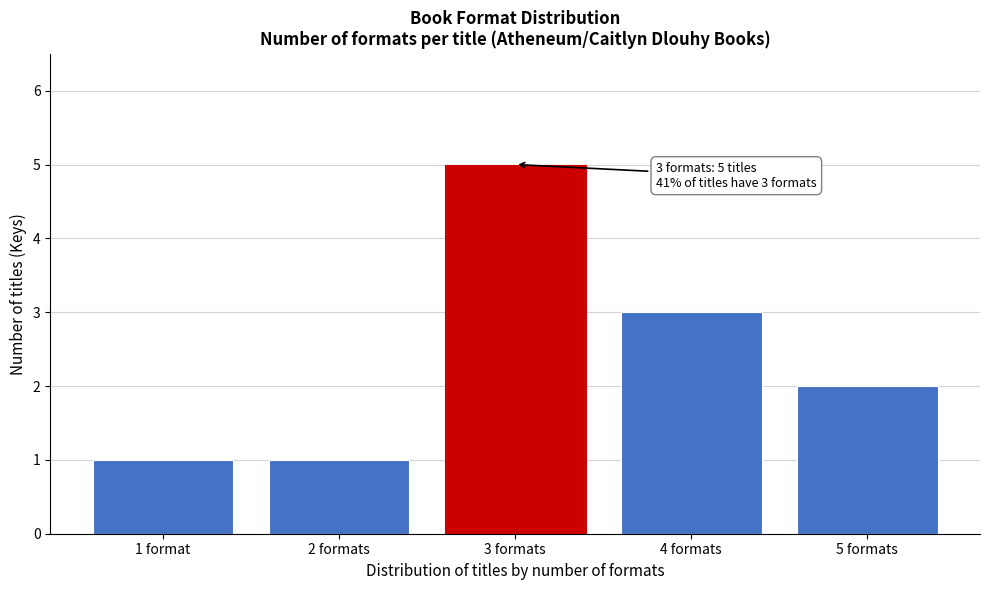

Reading right to left, list all the values displayed in this chart.

5 formats=2	4 formats=3	3 formats=5	2 formats=1	1 format=1